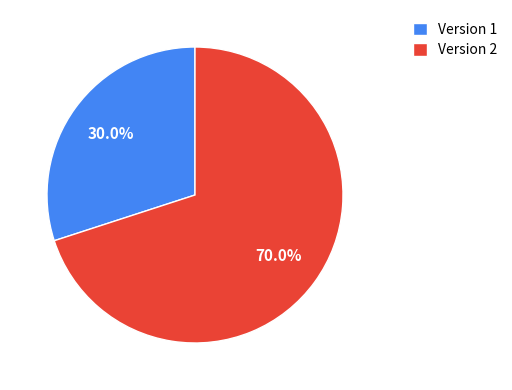

To the nearest percent, what is the combined percentage of Version 2 and Version 1?

100%